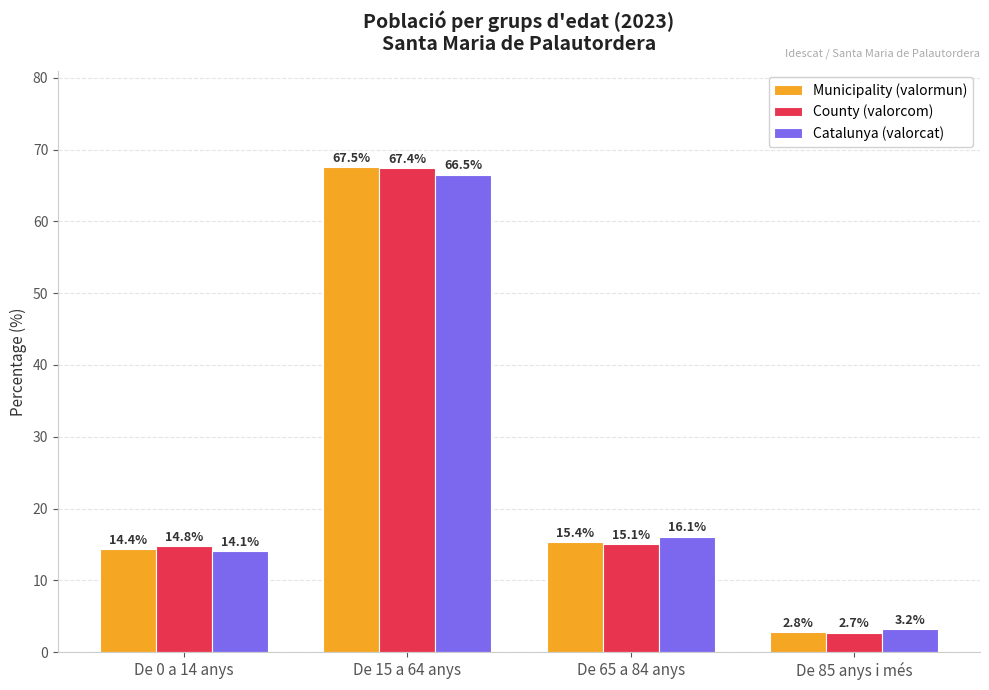

Between De 15 a 64 anys and De 65 a 84 anys, which series saw the biggest shift?

County (valorcom)